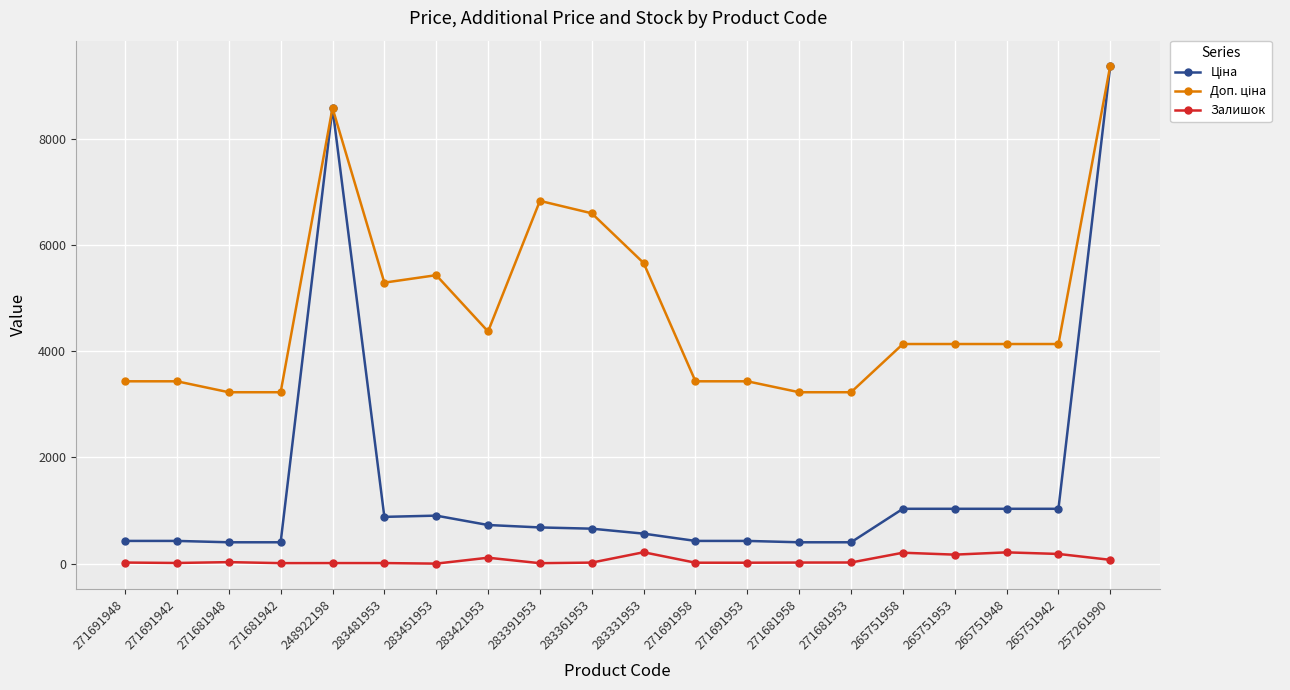

Which label corresponds to the largest value in the chart?

257261990